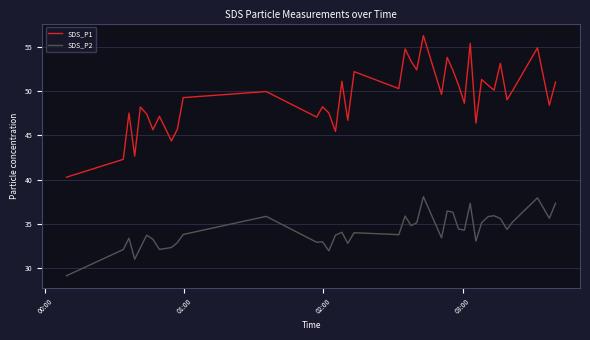

List the series in order of their peak value, highest first.

SDS_P1, SDS_P2